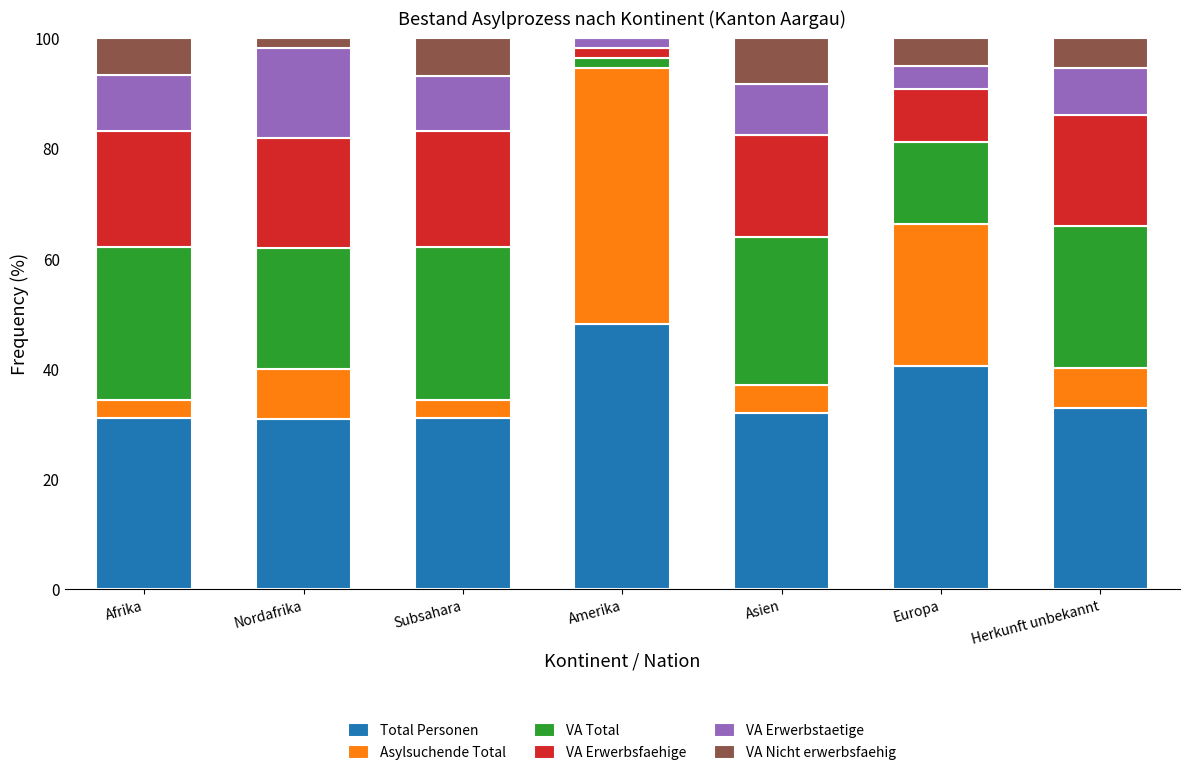

What is the highest value of the Total Personen series?

48.1